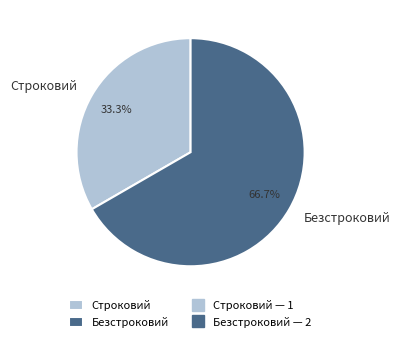

True or false: Безстроковий accounts for 67% of the total.

True